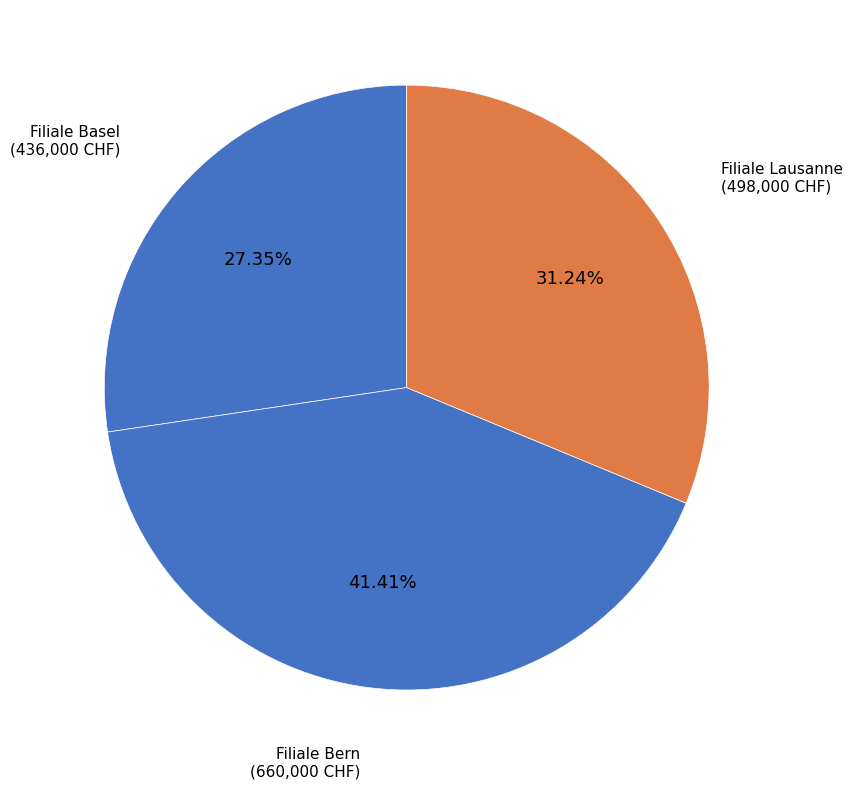

How many slices are in this pie chart?

3